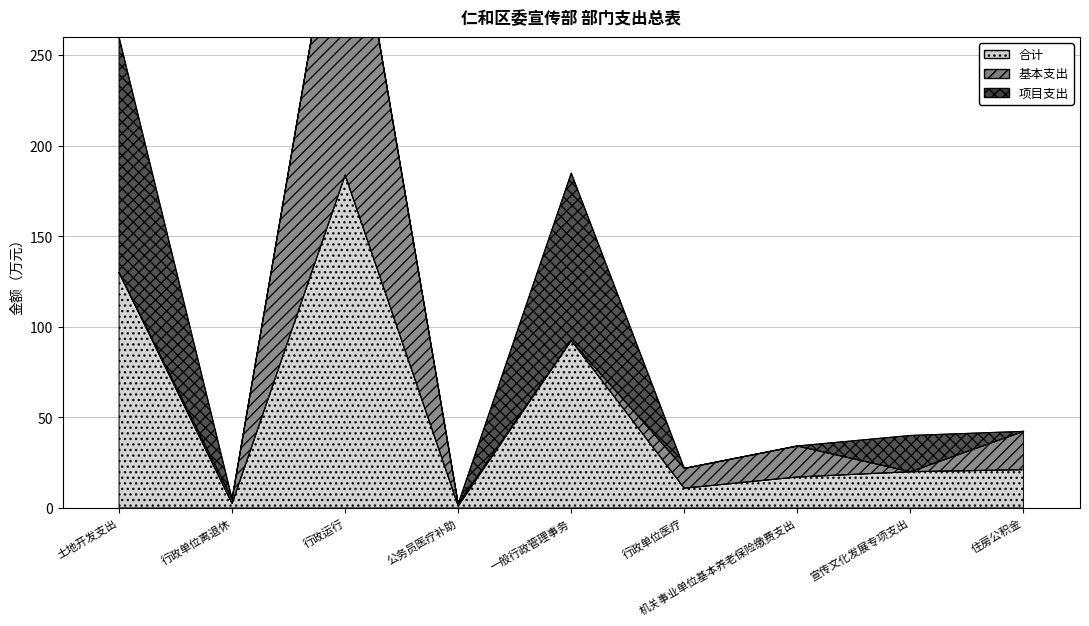

What is the sum of the 合计 values at 公务员医疗补助 and 住房公积金?

22.3